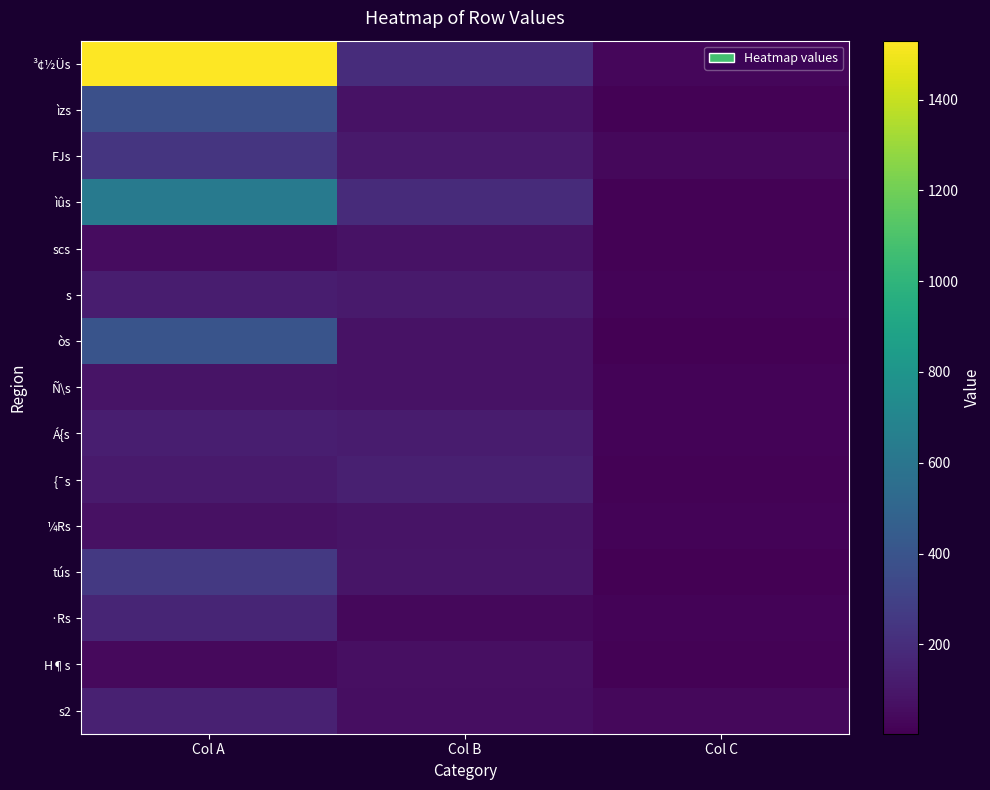

Which series has the largest total across all categories?

³¢½Üs